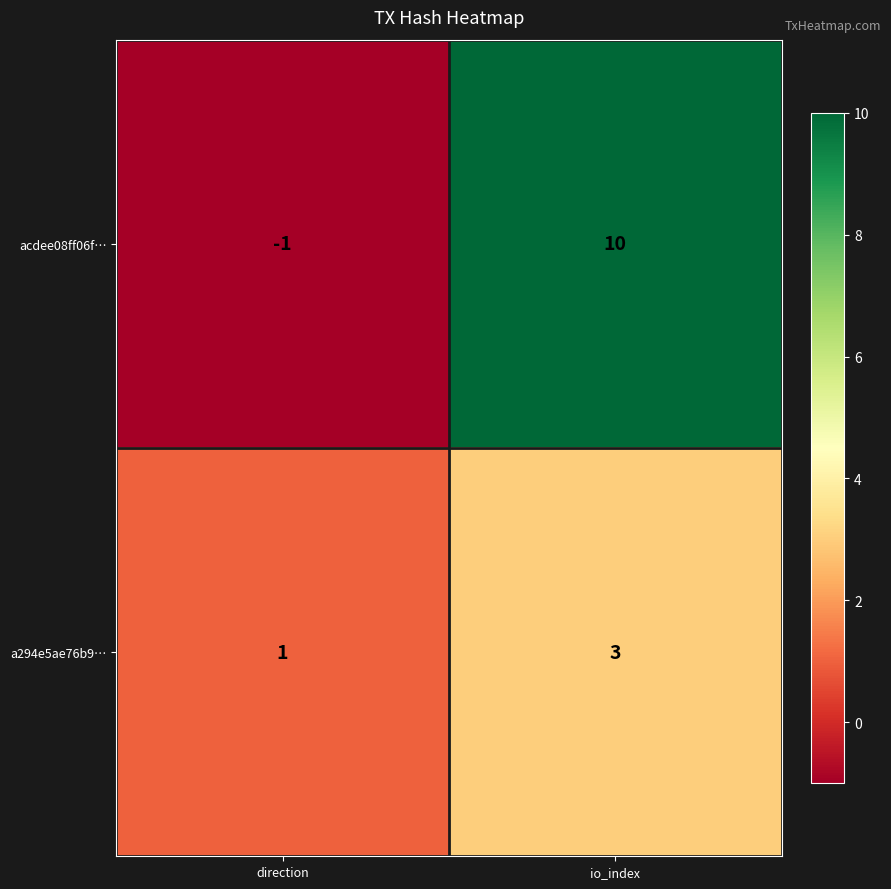

What is the sum of the a294e5ae76b9… values at direction and io_index?

4